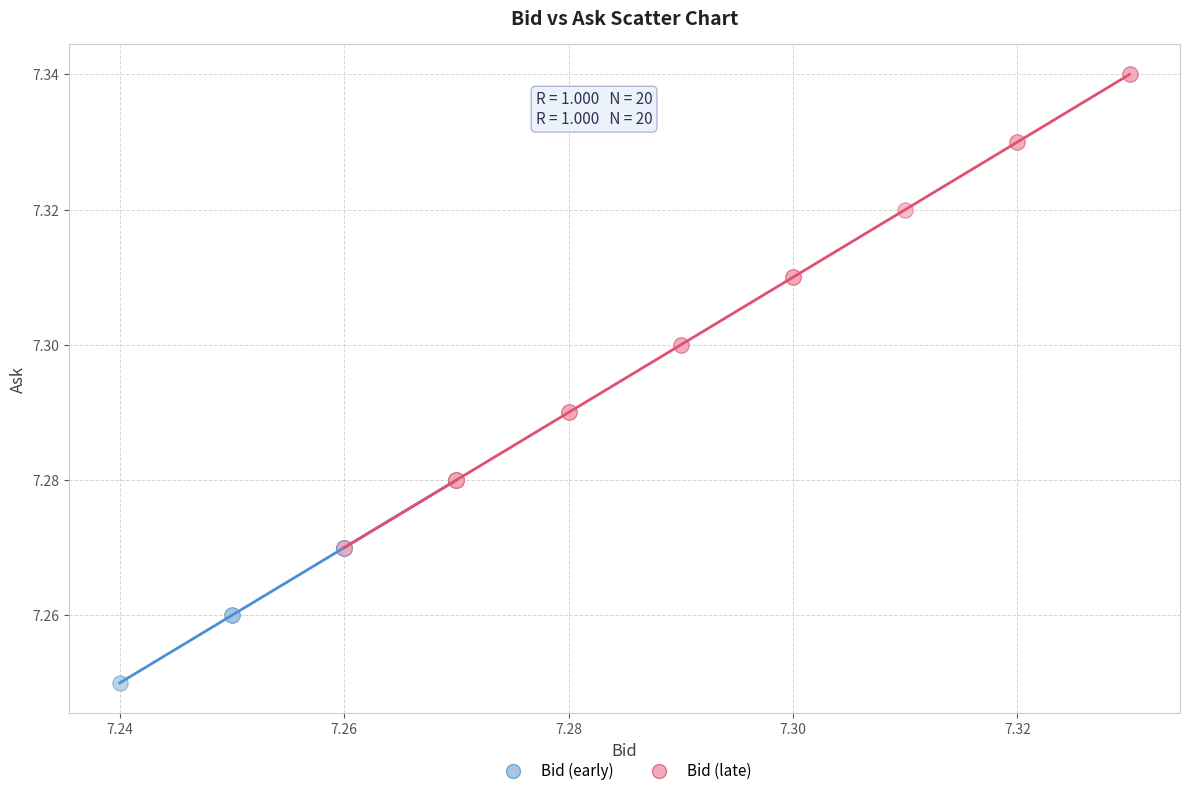

Which series reaches the minimum Y coordinate?

Bid (early)